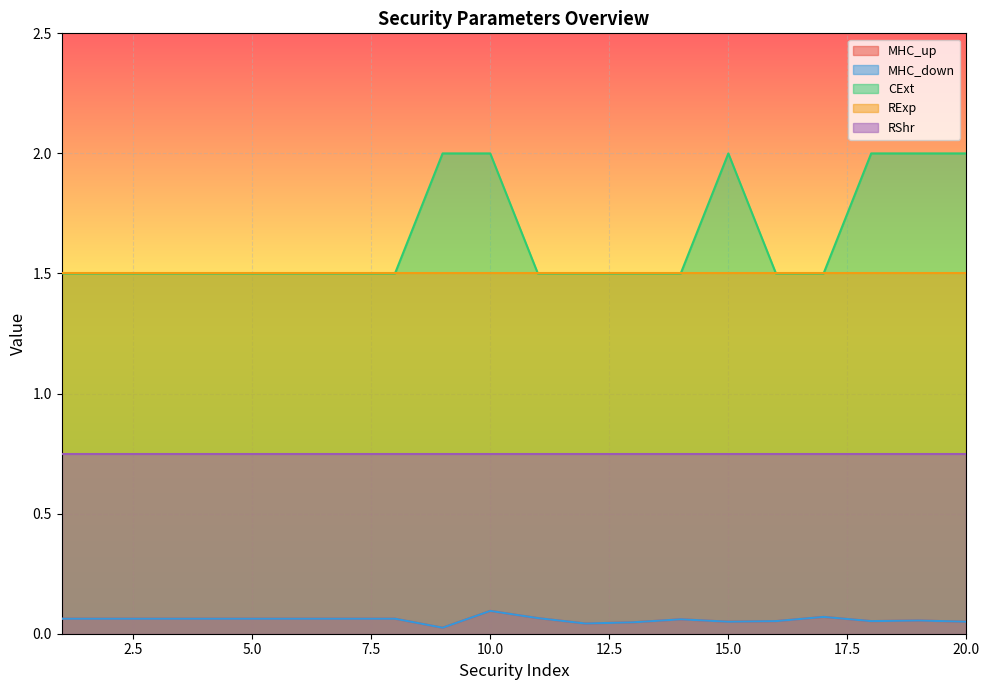

At which category does MHC_up reach its first local valley?

9